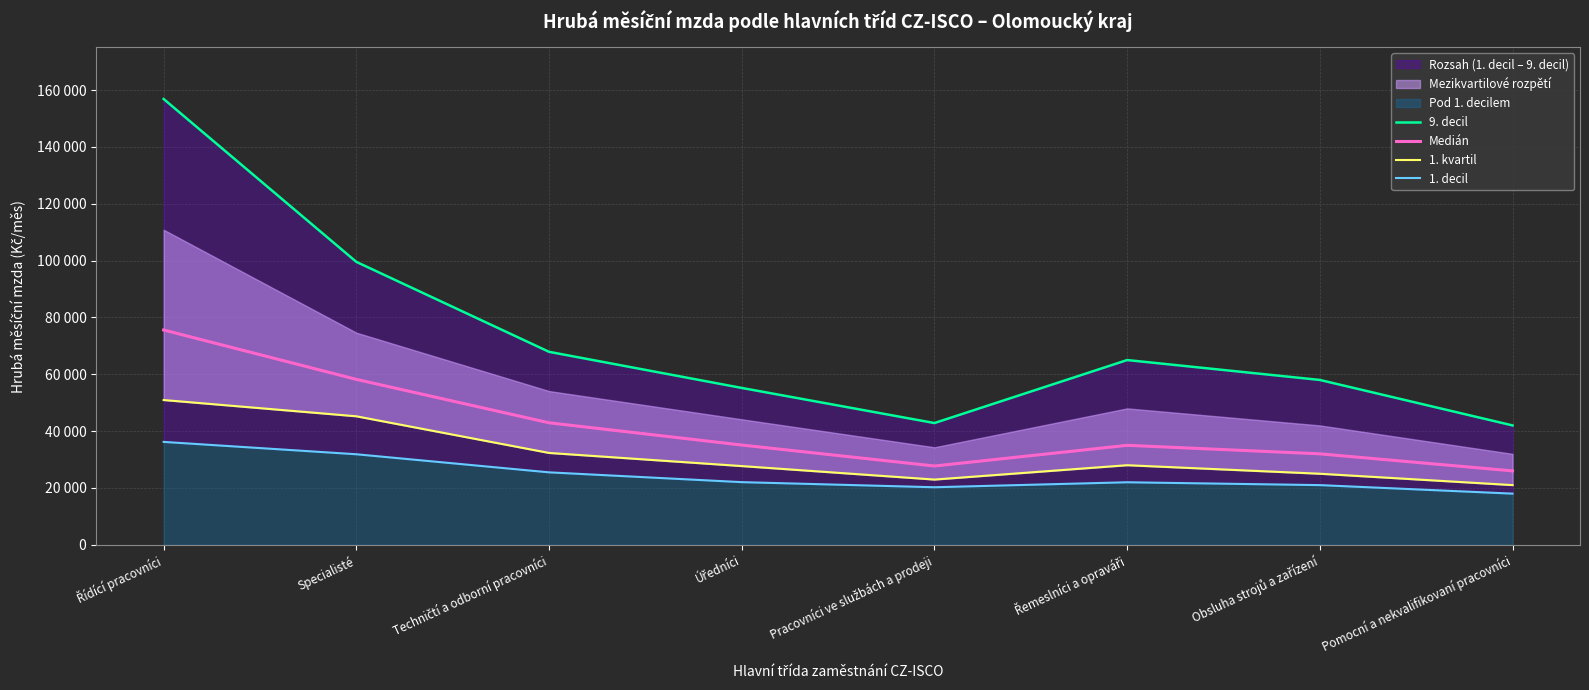

What is the label of the 8th point from the left?

Pomocní a nekvalifikovaní pracovníci